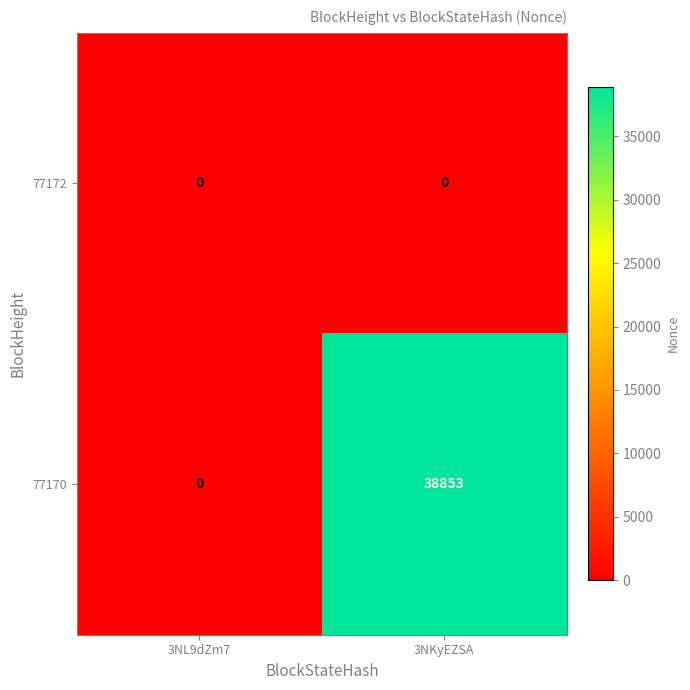

What is the difference between the highest and lowest values at 3NKyEZSA?

38853